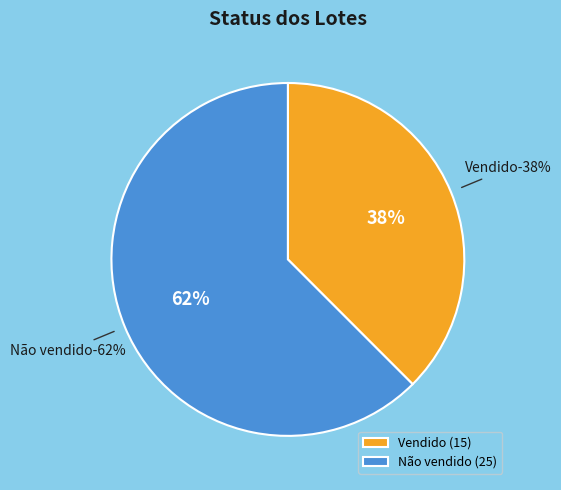

Count the number of slices in the pie.

2